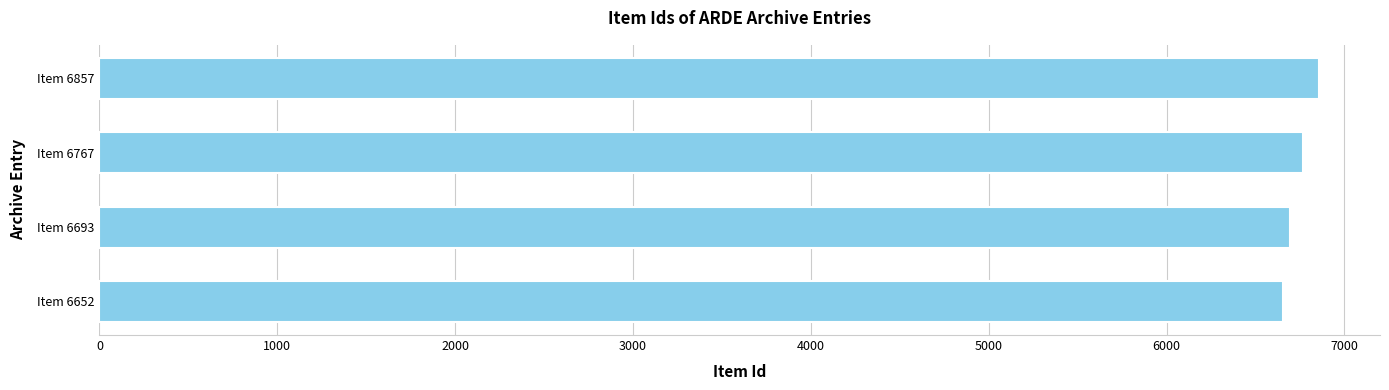

The chart shows a value of 1348 at Item 6693. True or false?

False